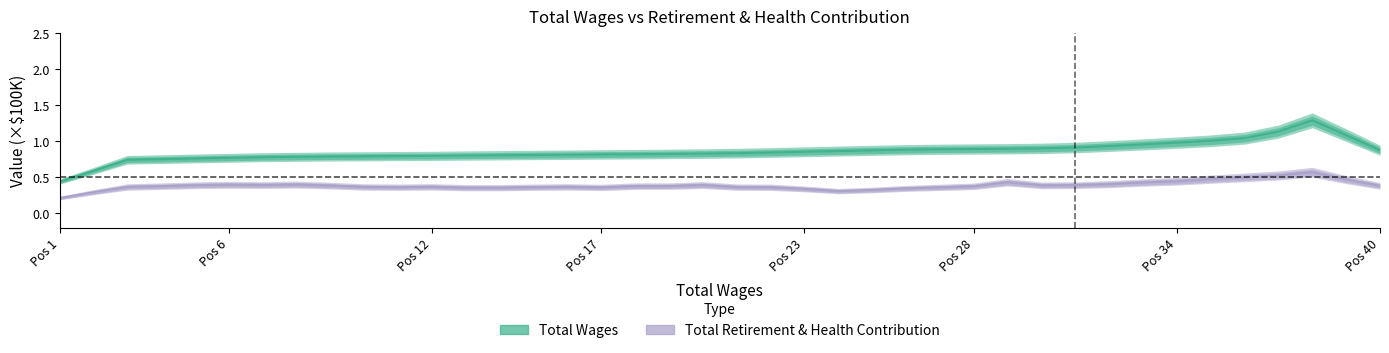

At which category is the sum across all series the highest?

37